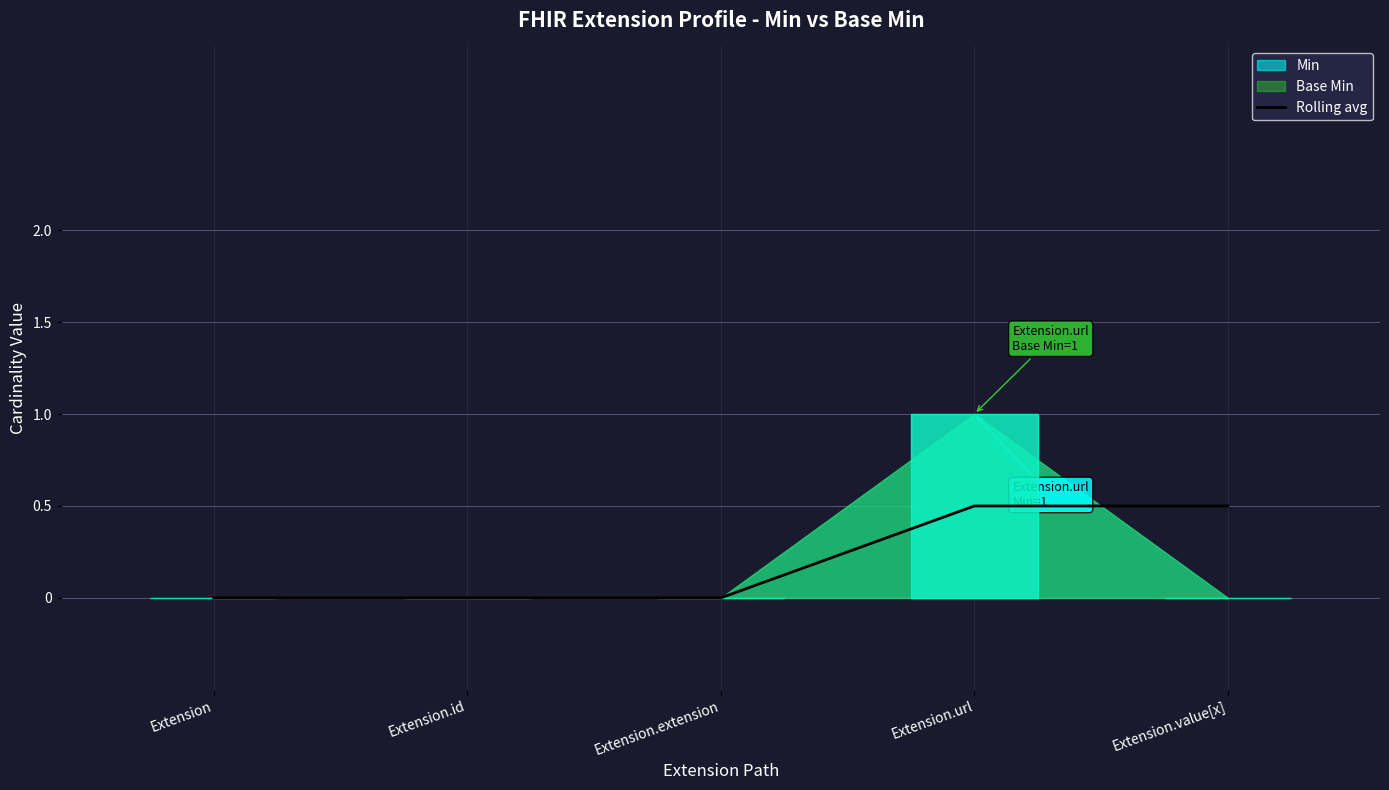

Read the Rolling avg value at Extension.url.

0.5